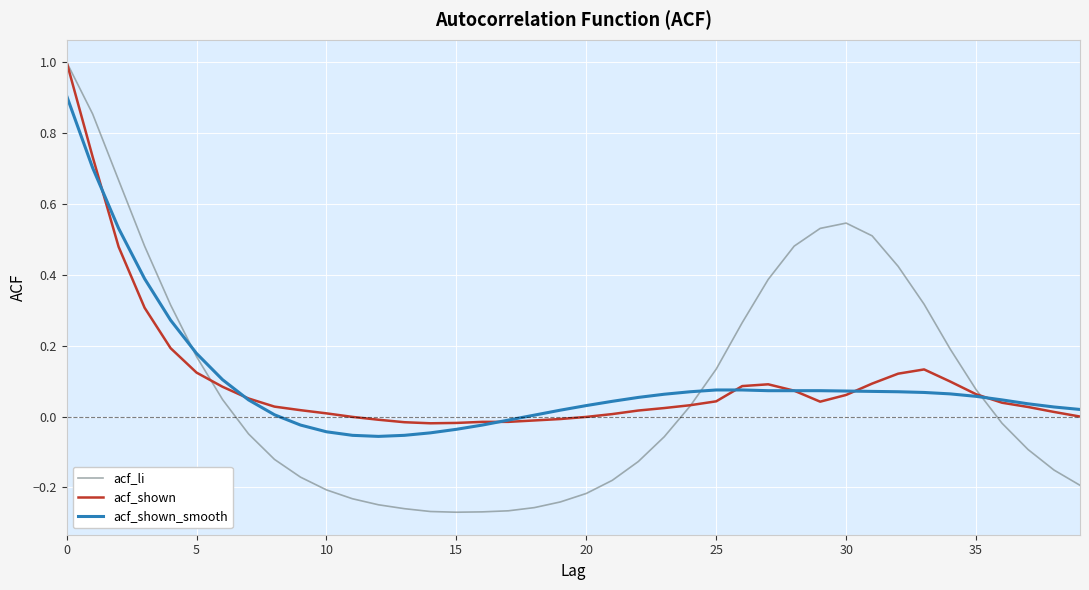

What is the maximum value for acf_li?

1.0